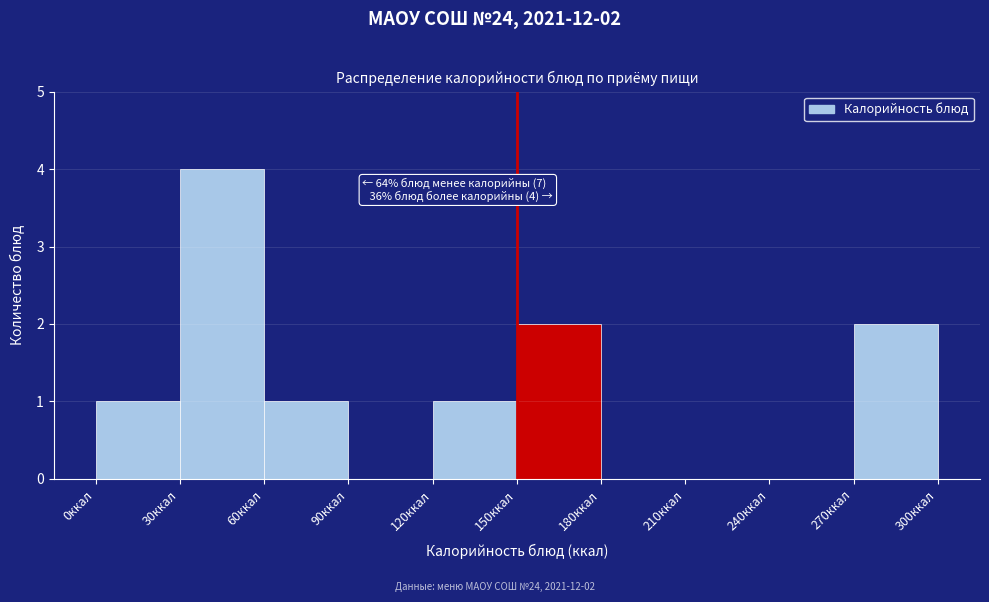

Which range on the x-axis has the tallest bar?

30 to 60